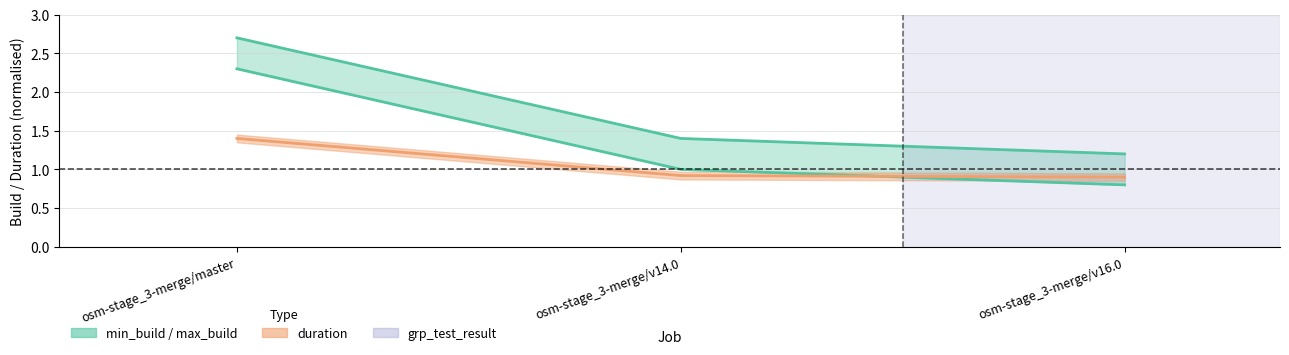

Reading left to right, what are all the values shown in this chart?

min_build: 2.3	1.0	0.8
max_build: 2.7	1.4	1.2
duration: 1.4	0.9	0.9